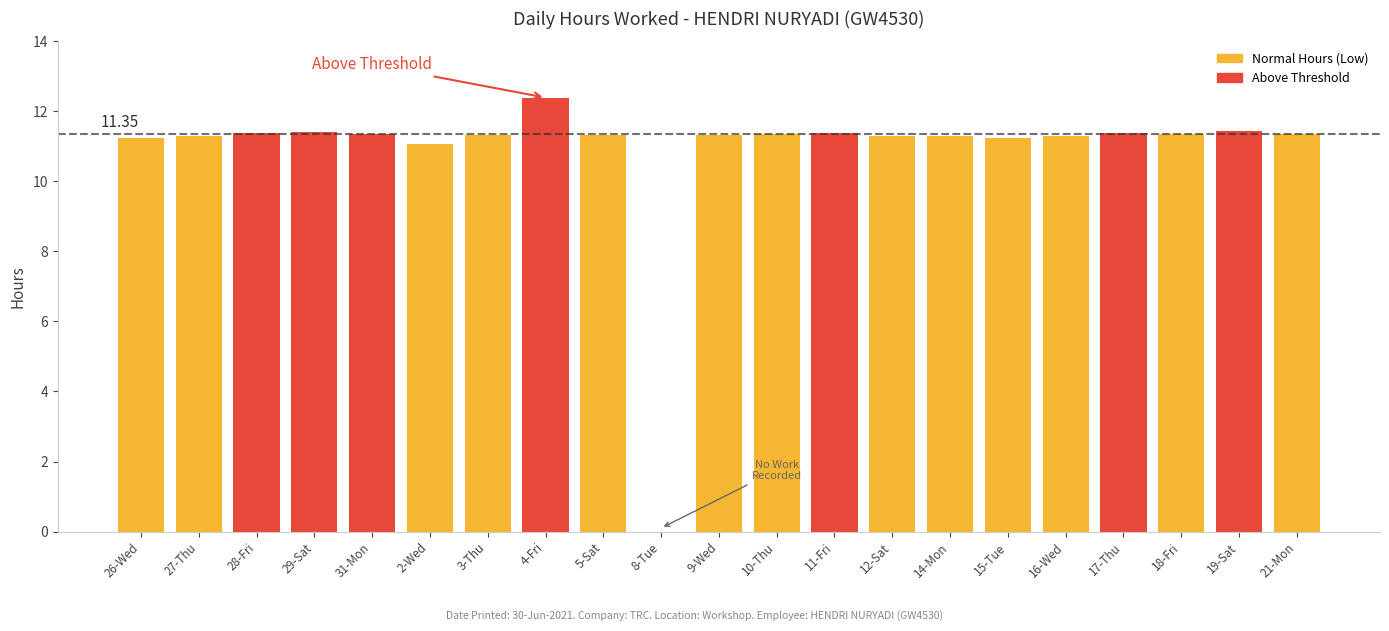

The chart shows a value of 11.3 at 14-Mon. True or false?

True